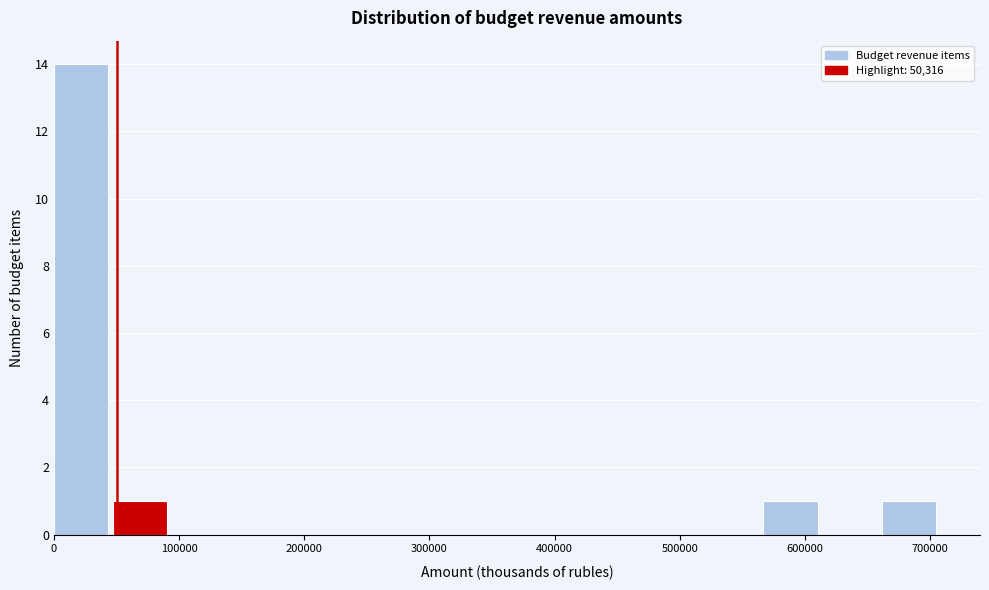

Reading left to right, transcribe this chart: for each bar, give the range it covers on the x-axis and its height. Neither the bar edges nor the heights are printed on the chart, so give them approximately, as read against the axes.

0 to 50000: 14
50000 to 90000: 1
90000 to 140000: 0
140000 to 190000: 0
190000 to 240000: 0
240000 to 280000: 0
280000 to 330000: 0
330000 to 380000: 0
380000 to 430000: 0
430000 to 470000: 0
470000 to 520000: 0
520000 to 570000: 0
570000 to 610000: 1
610000 to 660000: 0
660000 to 710000: 1